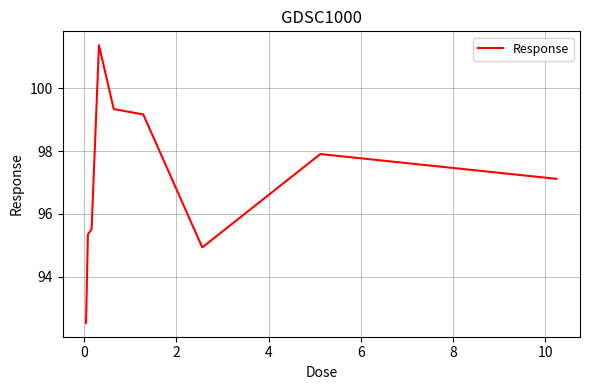

What is the minimum value shown in the chart?

92.5